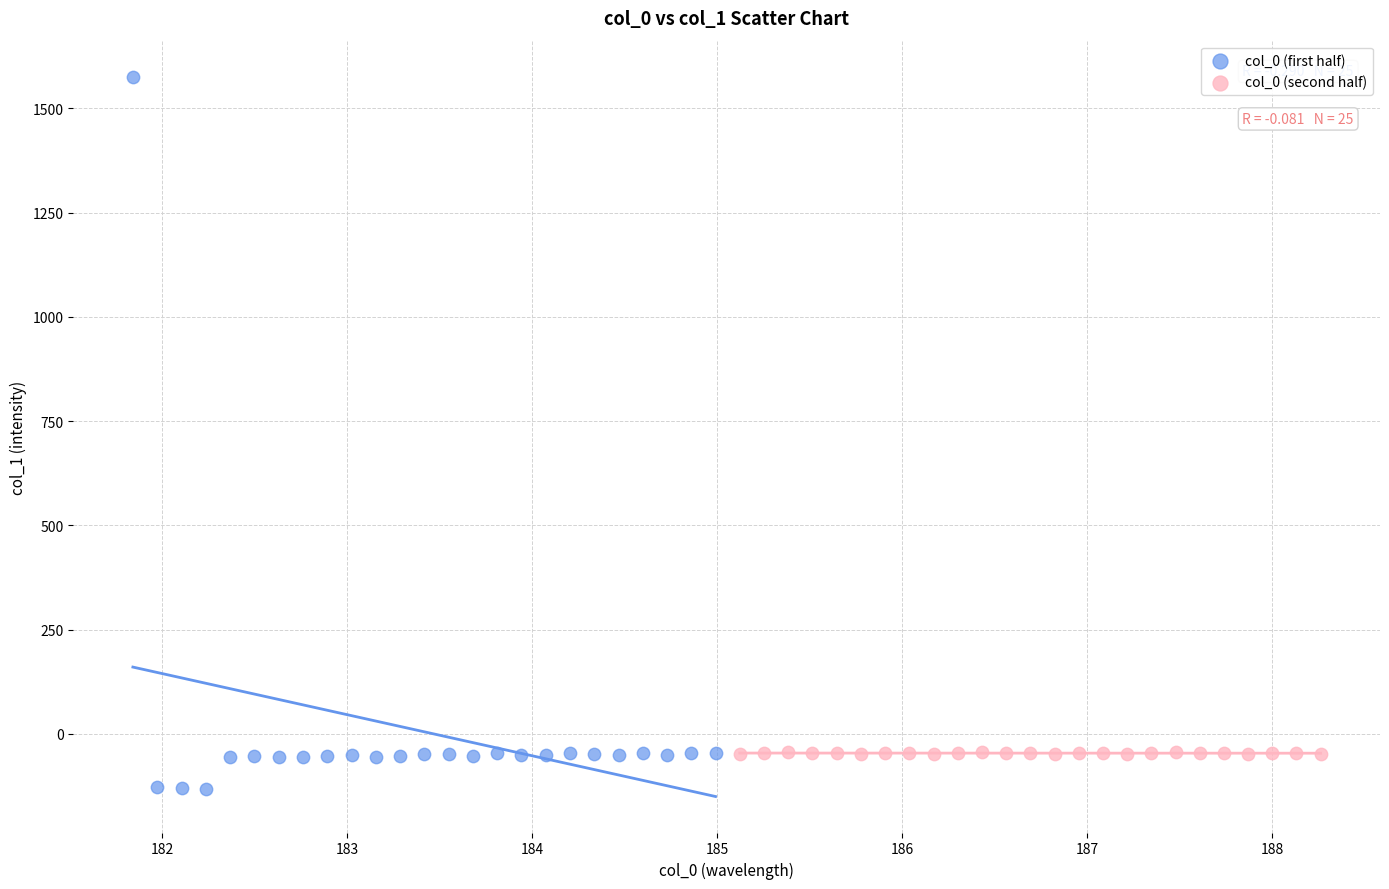

Which series contains the highest Y value?

col_0 (first half)